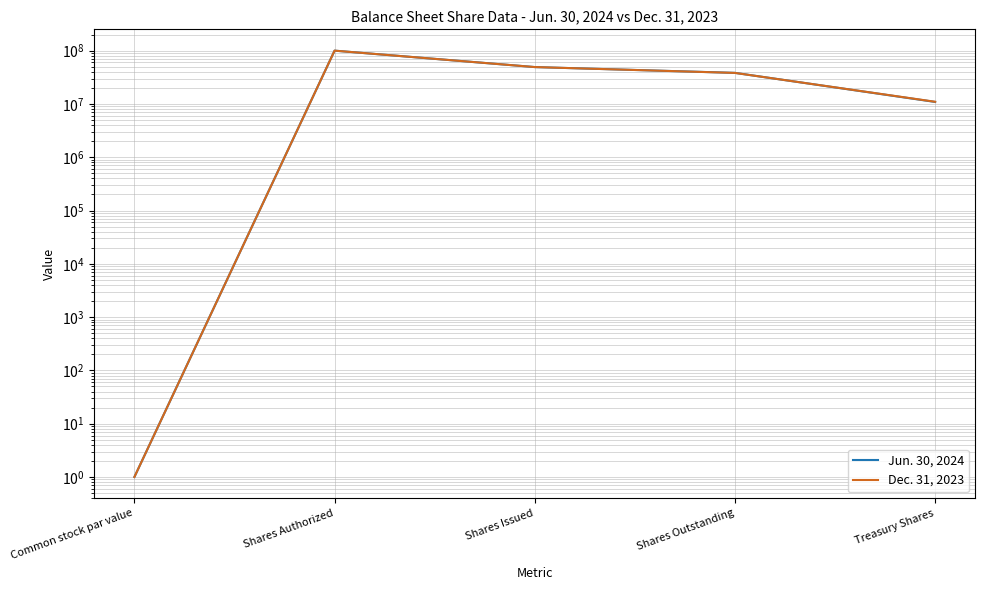

Between Common stock par value and Shares Authorized, which series saw the biggest shift?

Jun. 30, 2024